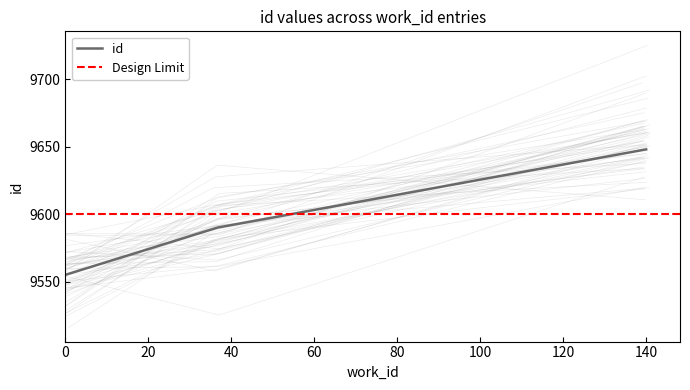

True or false: id has a value of 4212 at 0.

False